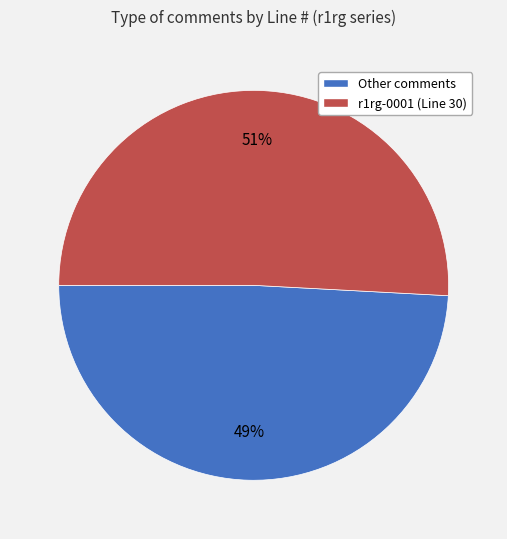

To the nearest percent, what is the average slice percentage?

50%